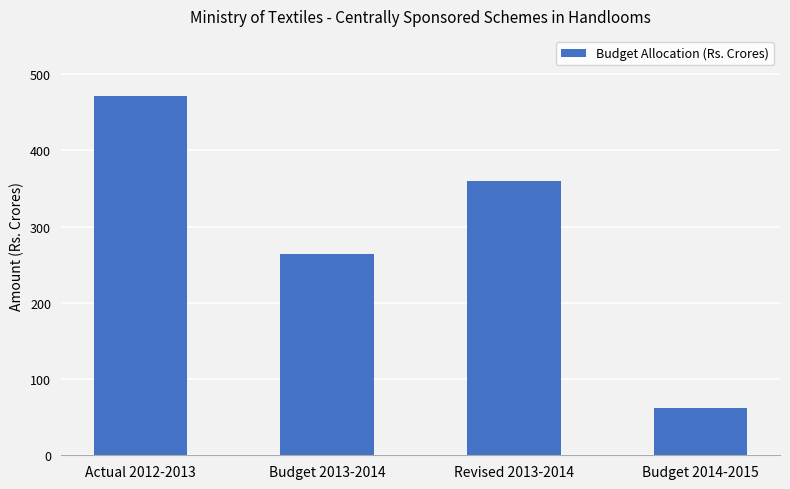

Is it true that the value at Actual 2012-2013 is 261.7?

False